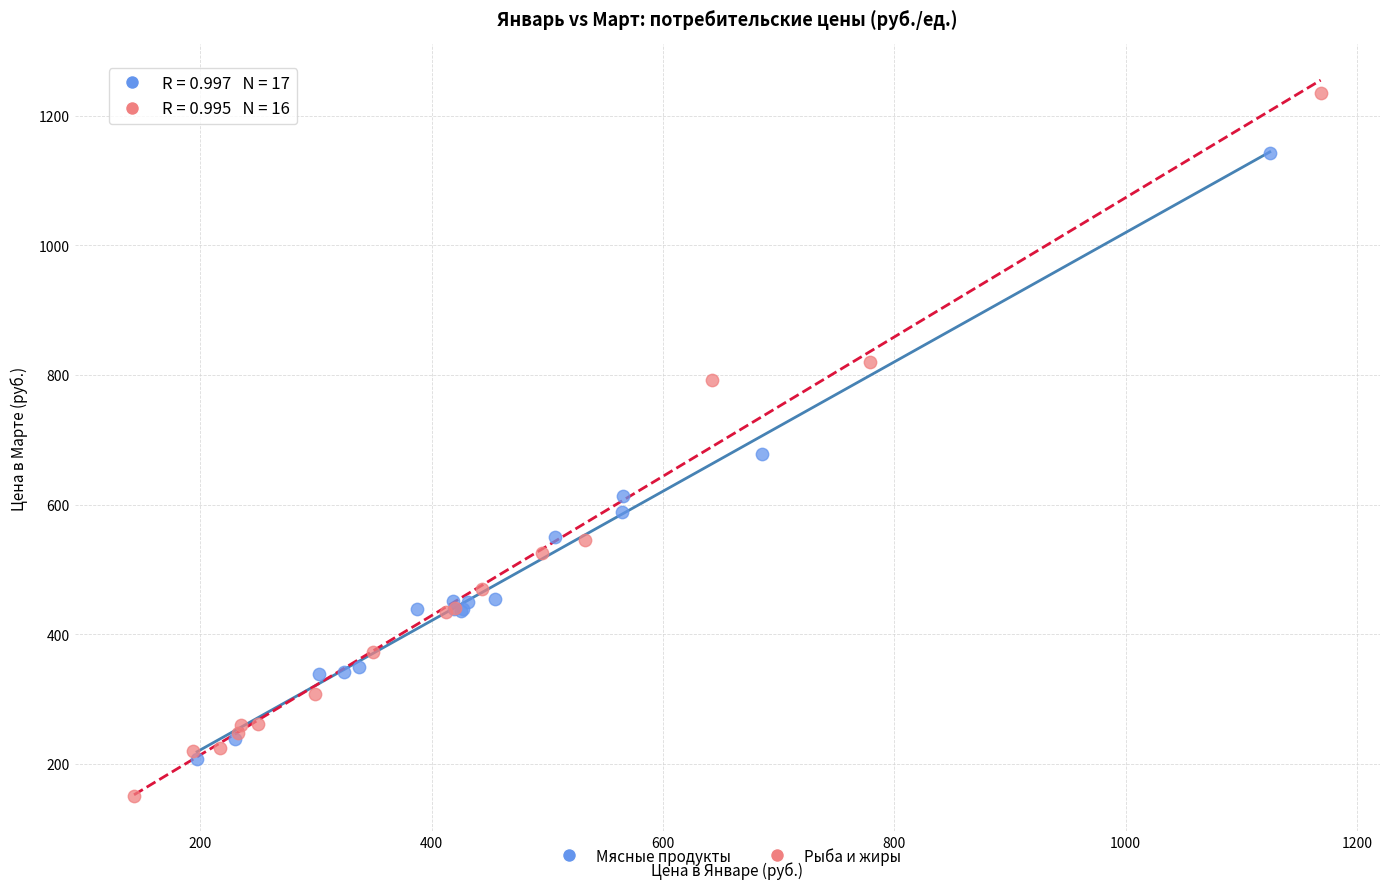

Which series reaches the maximum Y coordinate?

Рыба и жиры